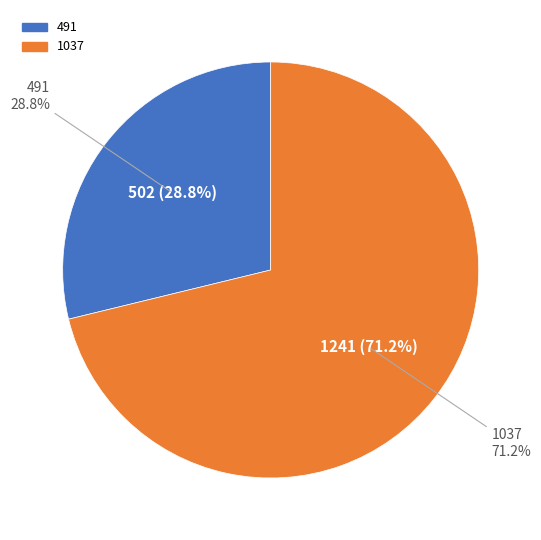

Which category has the biggest portion of the pie?

1037